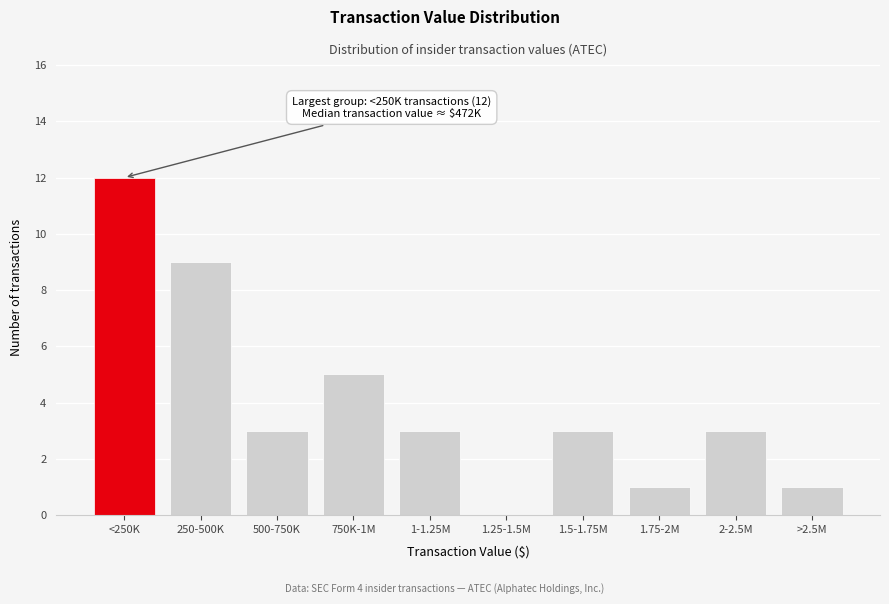

Reading right to left, list all the values displayed in this chart.

>2.5M=1	2-2.5M=3	1.75-2M=1	1.5-1.75M=3	1.25-1.5M=0	1-1.25M=3	750K-1M=5	500-750K=3	250-500K=9	<250K=12